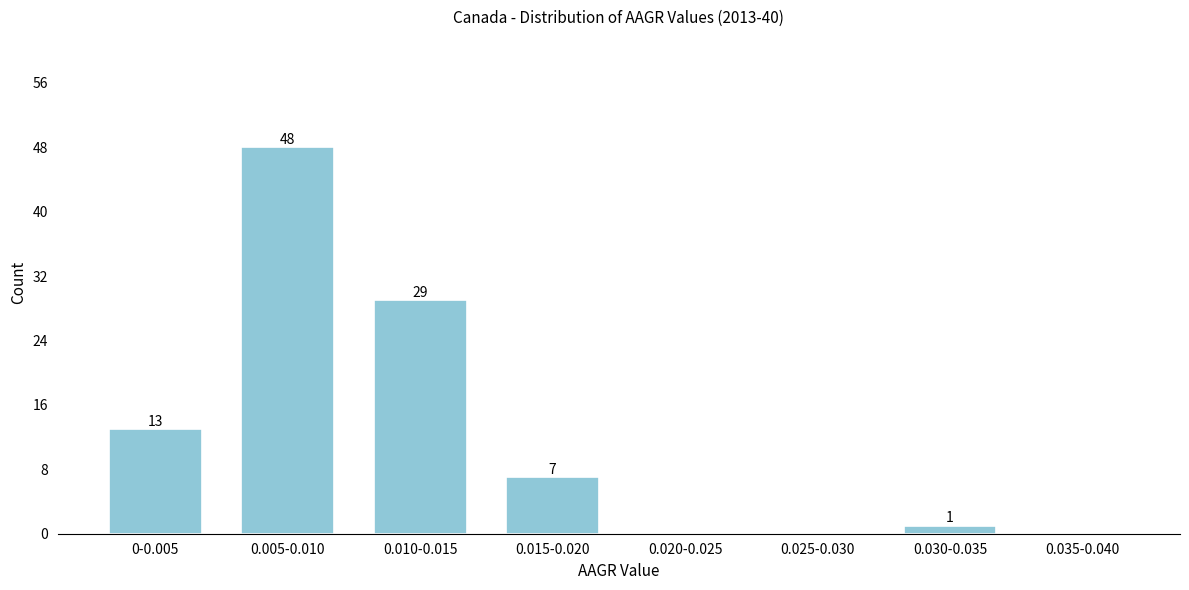

Reading left to right, transcribe all the data shown in this chart.

0-0.005=13	0.005-0.010=48	0.010-0.015=29	0.015-0.020=7	0.020-0.025=0	0.025-0.030=0	0.030-0.035=1	0.035-0.040=0